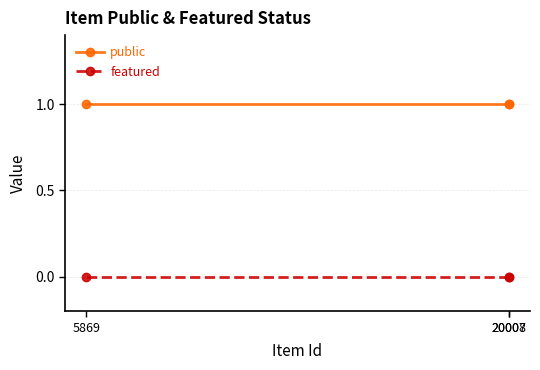

What is the difference between the highest and lowest values at 20007?

1